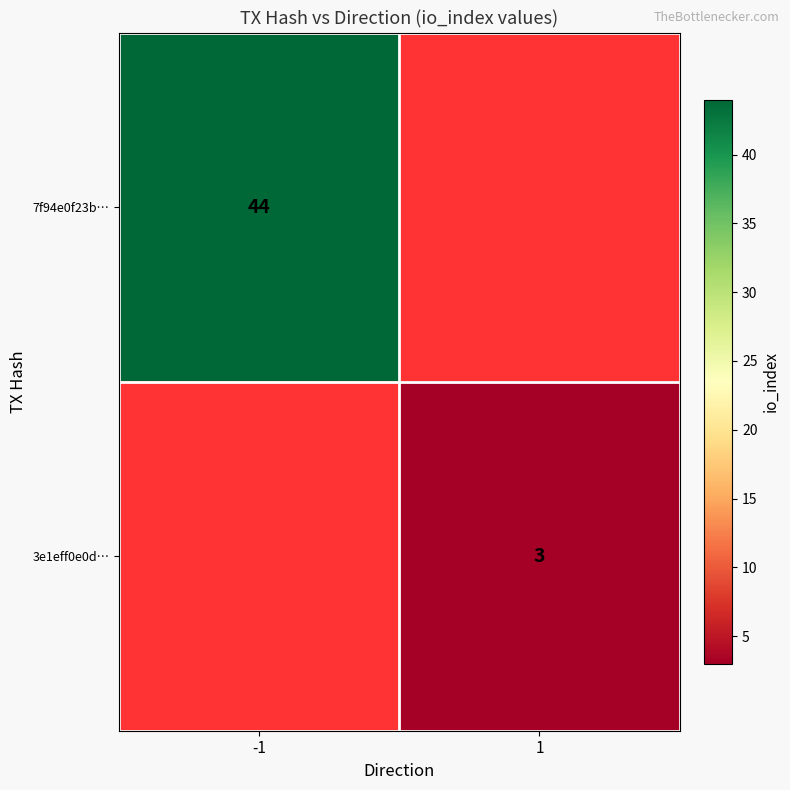

True or false: 7f94e0f23b… has a value of 19 at -1.

False